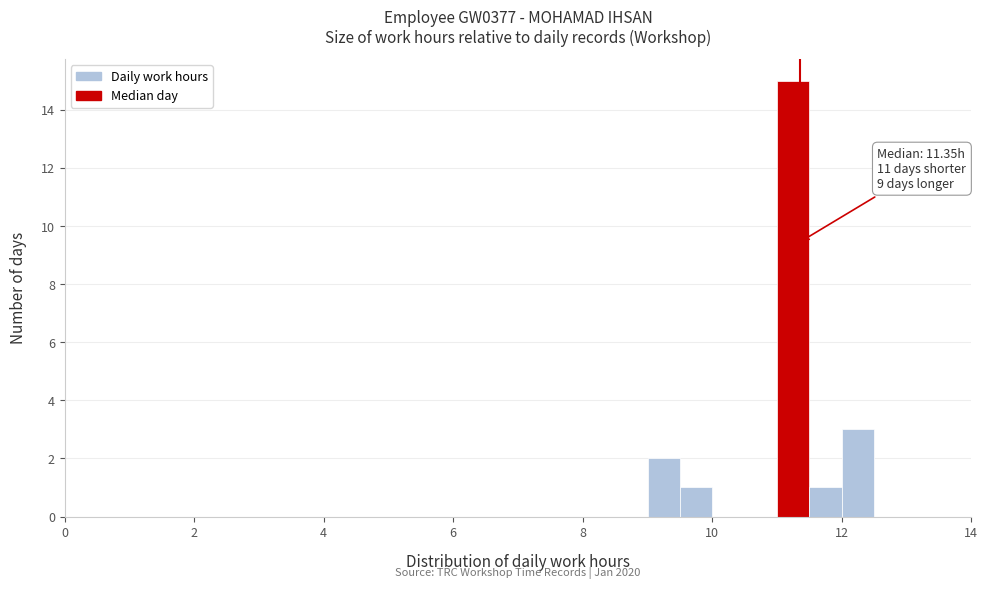

Read against the x-axis, roughly where is the centre of the tallest bar?

11.2